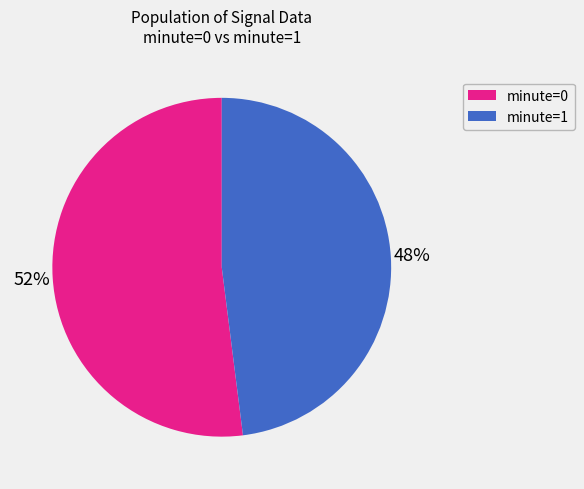

Is it true that minute=1 is 48% of the pie?

True